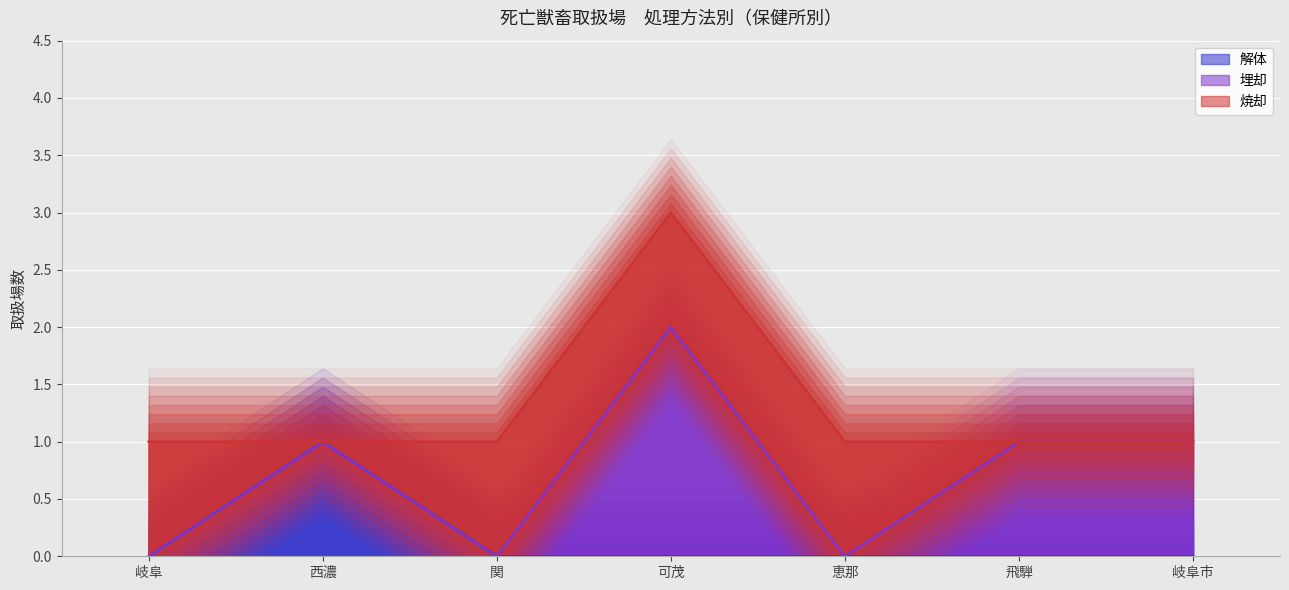

Which category has the lowest value in the 解体 series?

岐阜